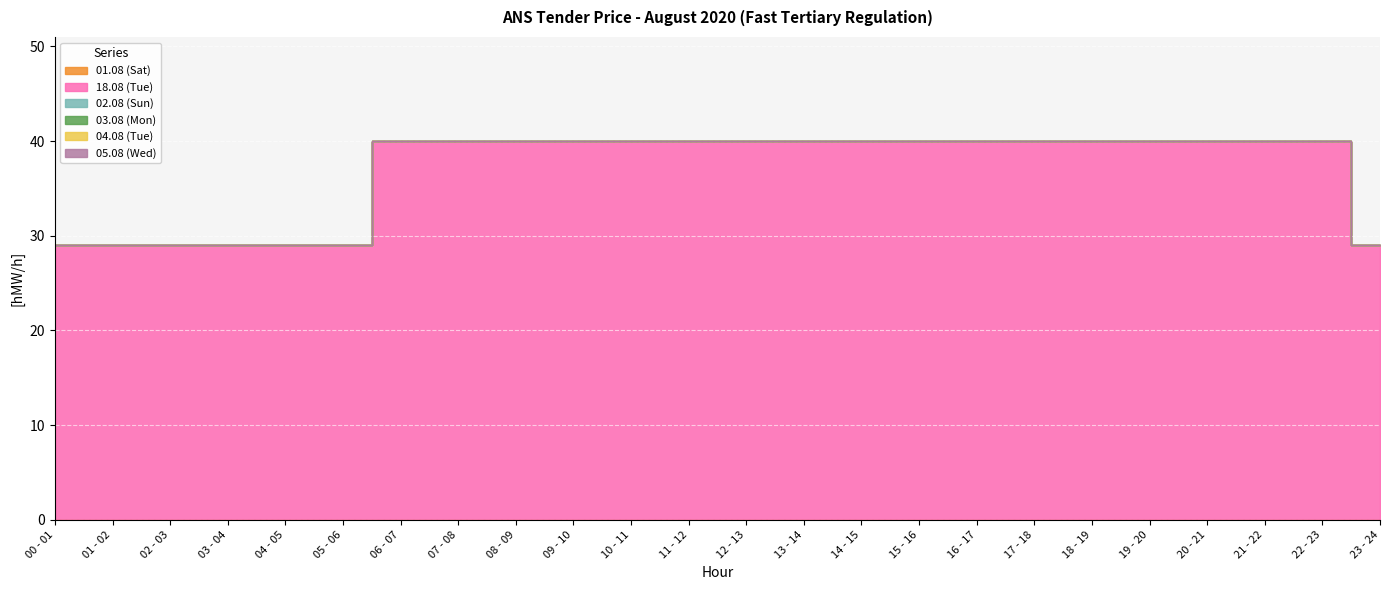

Reading left to right, what are all the values shown in this chart?

01.08 (Sat): 0	0	0	0	0	0	0	0	0	0	0	0	0	0	0	0	0	0	0	0	0	0	0	0
18.08 (Tue): 29	29	29	29	29	29	40	40	40	40	40	40	40	40	40	40	40	40	40	40	40	40	40	29
02.08 (Sun): 0	0	0	0	0	0	0	0	0	0	0	0	0	0	0	0	0	0	0	0	0	0	0	0
03.08 (Mon): 0	0	0	0	0	0	0	0	0	0	0	0	0	0	0	0	0	0	0	0	0	0	0	0
04.08 (Tue): 0	0	0	0	0	0	0	0	0	0	0	0	0	0	0	0	0	0	0	0	0	0	0	0
05.08 (Wed): 0	0	0	0	0	0	0	0	0	0	0	0	0	0	0	0	0	0	0	0	0	0	0	0